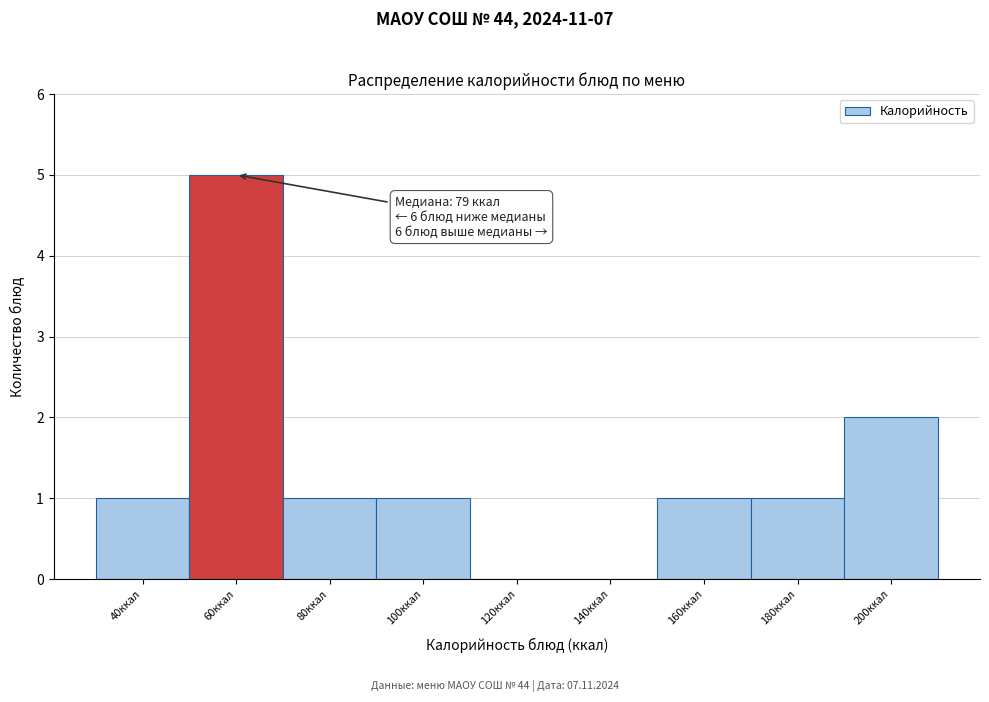

Reading left to right, extract all data points from this chart.

40ккал=1	60ккал=5	80ккал=1	100ккал=1	120ккал=0	140ккал=0	160ккал=1	180ккал=1	200ккал=2